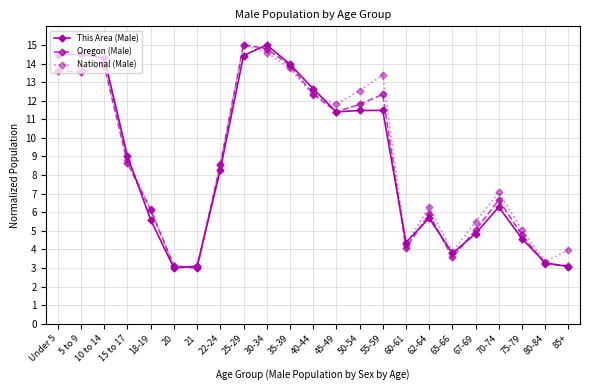

What is the smallest value displayed?

3.0